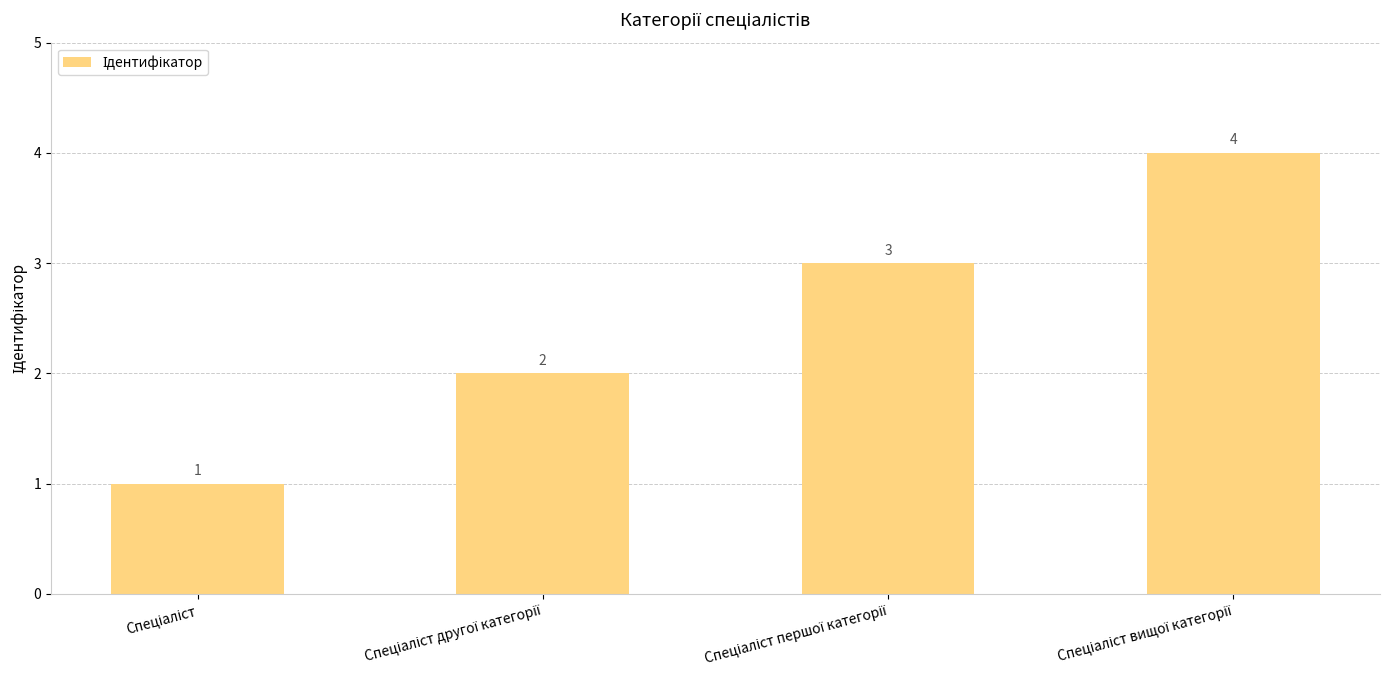

What is the difference between the maximum and minimum values?

3